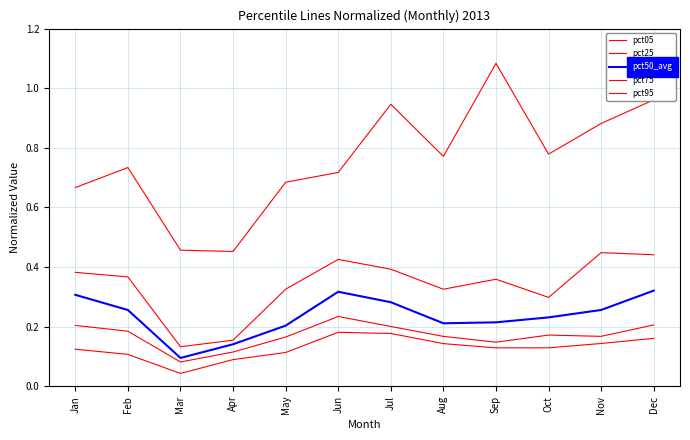

Reading left to right, list all the values displayed in this chart.

pct05: Jan=0.1	Feb=0.1	Mar=0.0	Apr=0.1	May=0.1	Jun=0.2	Jul=0.2	Aug=0.1	Sep=0.1	Oct=0.1	Nov=0.1	Dec=0.2
pct25: Jan=0.2	Feb=0.2	Mar=0.1	Apr=0.1	May=0.2	Jun=0.2	Jul=0.2	Aug=0.2	Sep=0.1	Oct=0.2	Nov=0.2	Dec=0.2
pct50_avg: Jan=0.3	Feb=0.3	Mar=0.1	Apr=0.1	May=0.2	Jun=0.3	Jul=0.3	Aug=0.2	Sep=0.2	Oct=0.2	Nov=0.3	Dec=0.3
pct75: Jan=0.4	Feb=0.4	Mar=0.1	Apr=0.2	May=0.3	Jun=0.4	Jul=0.4	Aug=0.3	Sep=0.4	Oct=0.3	Nov=0.4	Dec=0.4
pct95: Jan=0.7	Feb=0.7	Mar=0.5	Apr=0.5	May=0.7	Jun=0.7	Jul=0.9	Aug=0.8	Sep=1.1	Oct=0.8	Nov=0.9	Dec=1.0